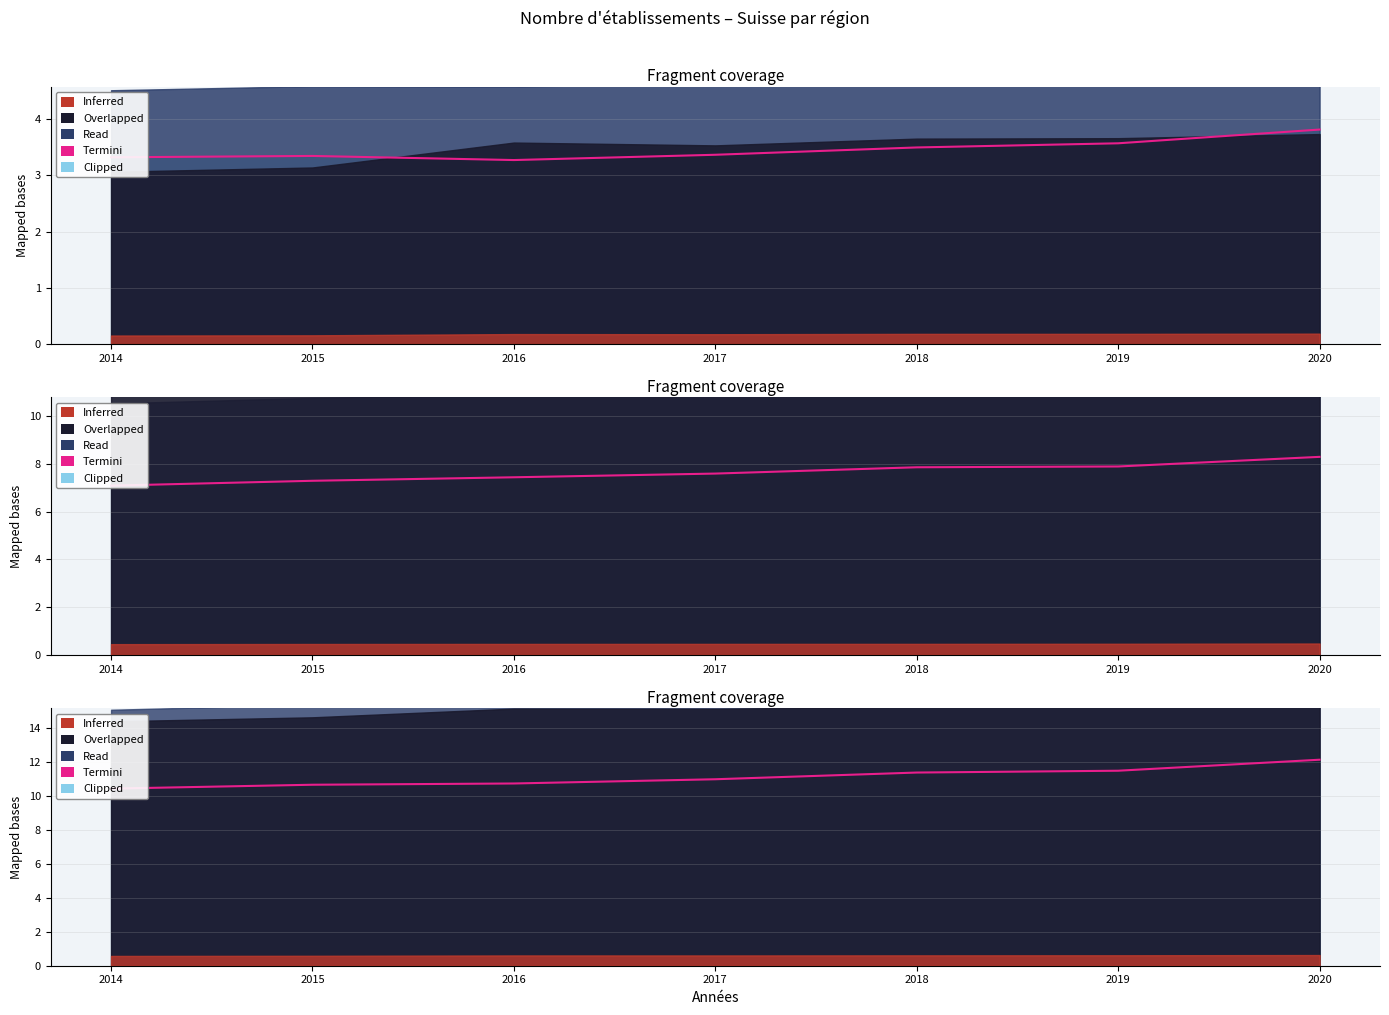

Rank the categories by value from highest to lowest.

2020, 2019, 2018, 2017, 2016, 2015, 2014